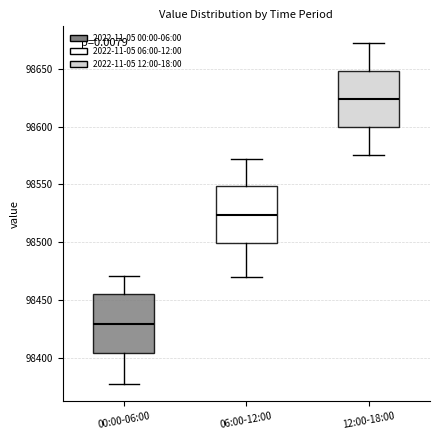

Reading left to right, transcribe this box plot: for each box, give where its median line is, the range the box spans, and where its two whiskers end, as read against the y-axis. The values are not printed on the chart, so give them approximately, as read against the axis.

00:00-06:00: median 98430, box 98405 to 98455, whiskers 98375 to 98470
06:00-12:00: median 98525, box 98500 to 98550, whiskers 98470 to 98570
12:00-18:00: median 98625, box 98600 to 98650, whiskers 98575 to 98670